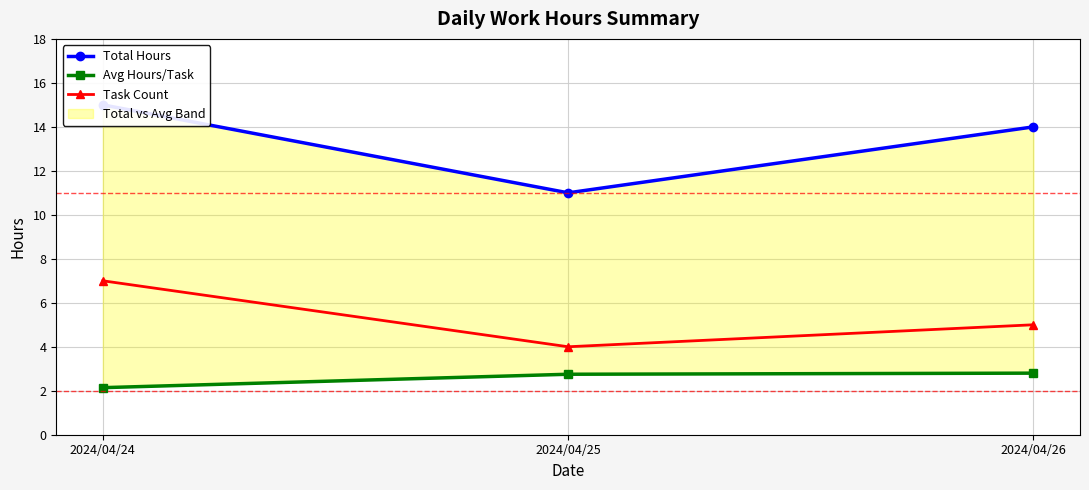

What is the difference between the maximum and minimum values in the Task Count series?

3